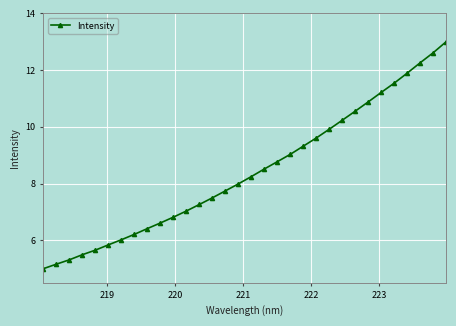

What is the value of the 8th point from the left?

6.2